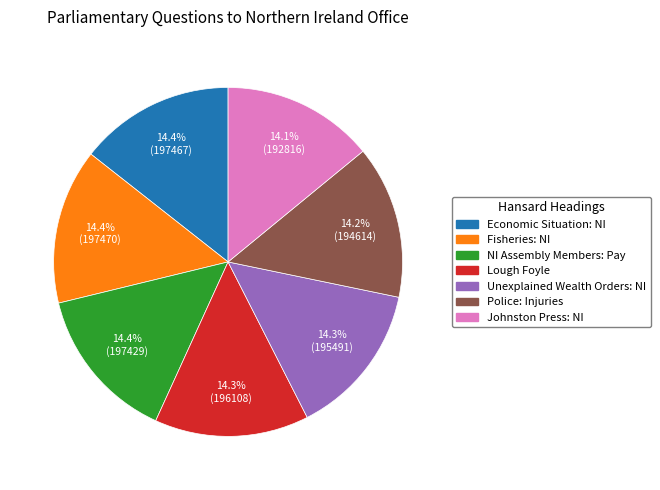

What is the ratio of the value at Fisheries: NI to the value at Johnston Press: NI?

1.0